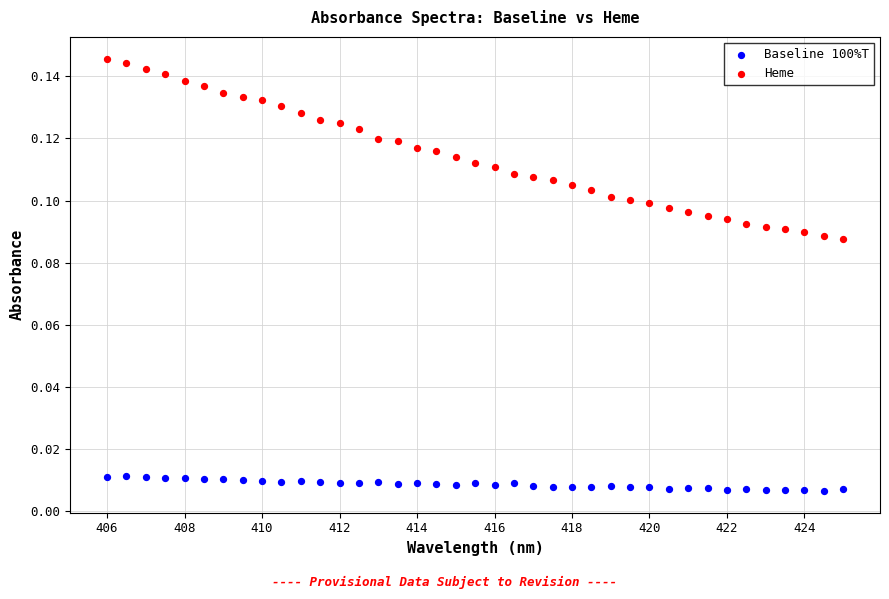

Which series contains the highest Y value?

Heme